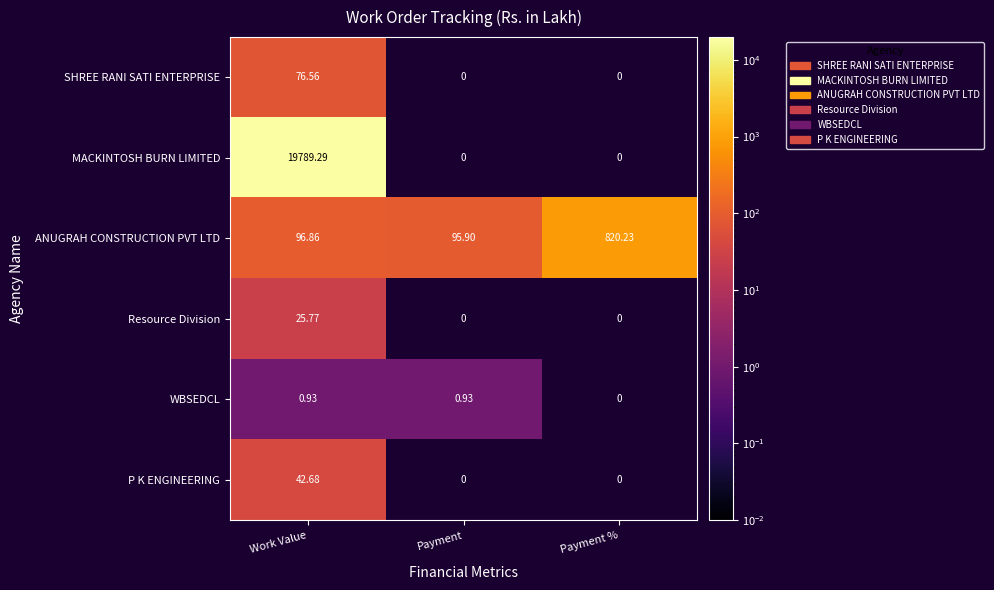

Is the value of MACKINTOSH BURN LIMITED at Work Value greater than the value of WBSEDCL at Work Value?

Yes